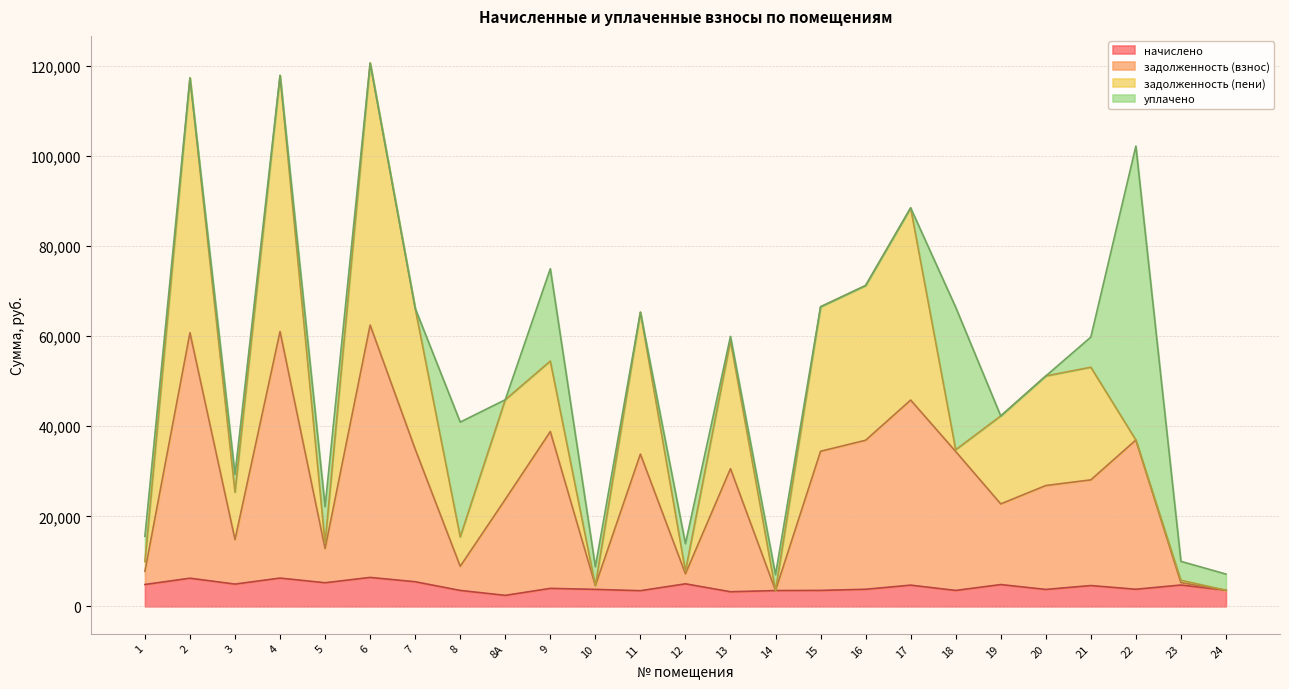

True or false: задолженность (взнос) has a value of 17906.4 at 9.

False